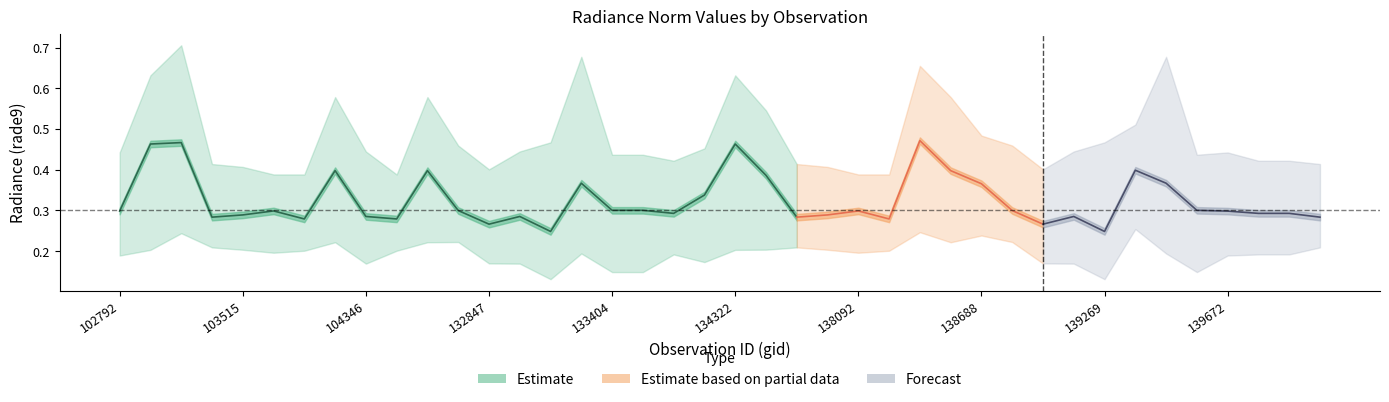

How many interior local valleys does the rade9_bin_1q series have?

8